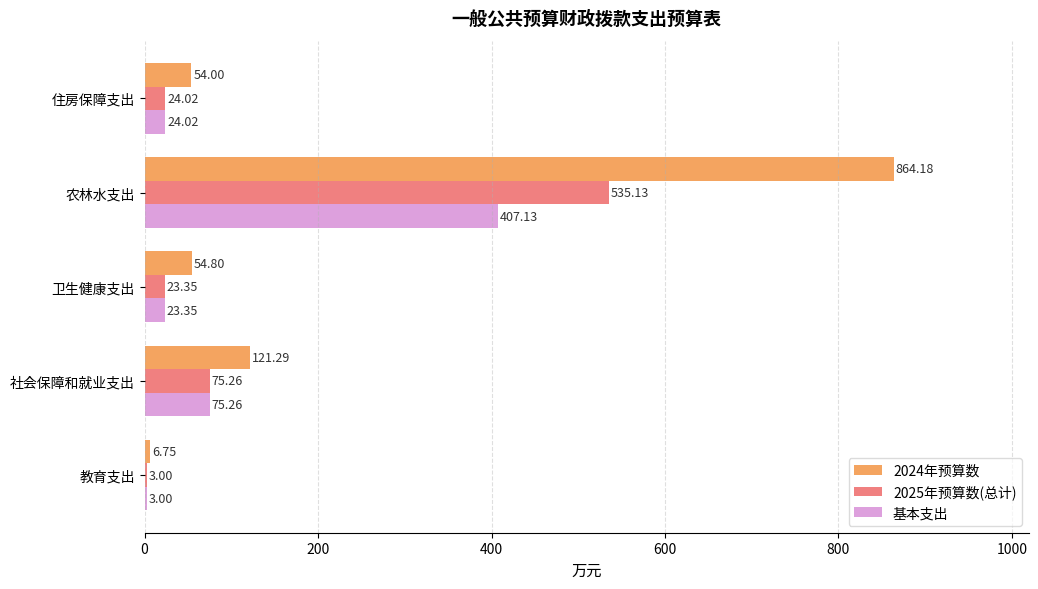

At which category is the sum across all series the highest?

农林水支出